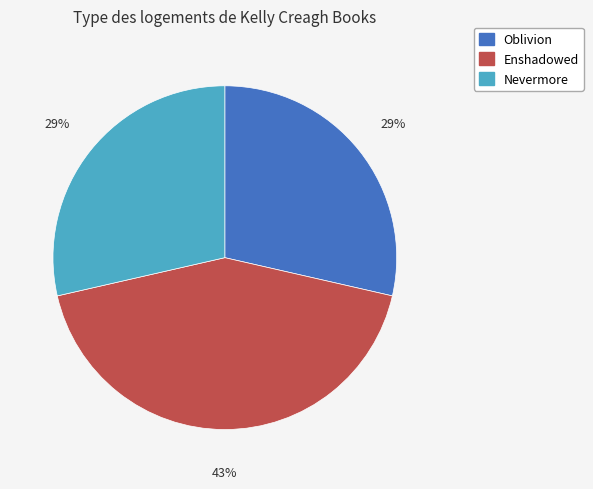

Is there a majority slice in this chart?

No